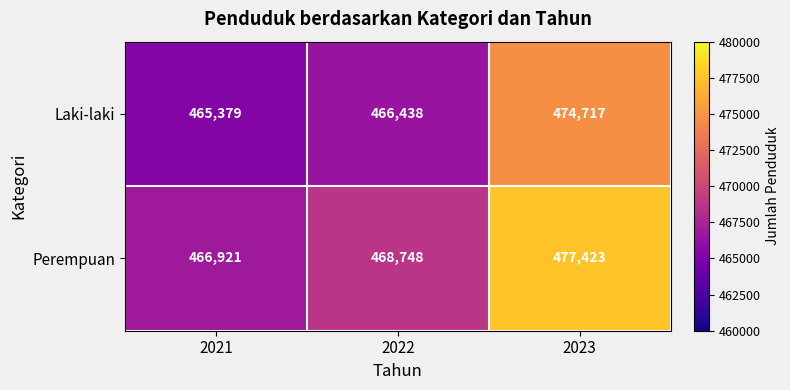

The value of Laki-laki at 2022 is 466438. True or false?

True